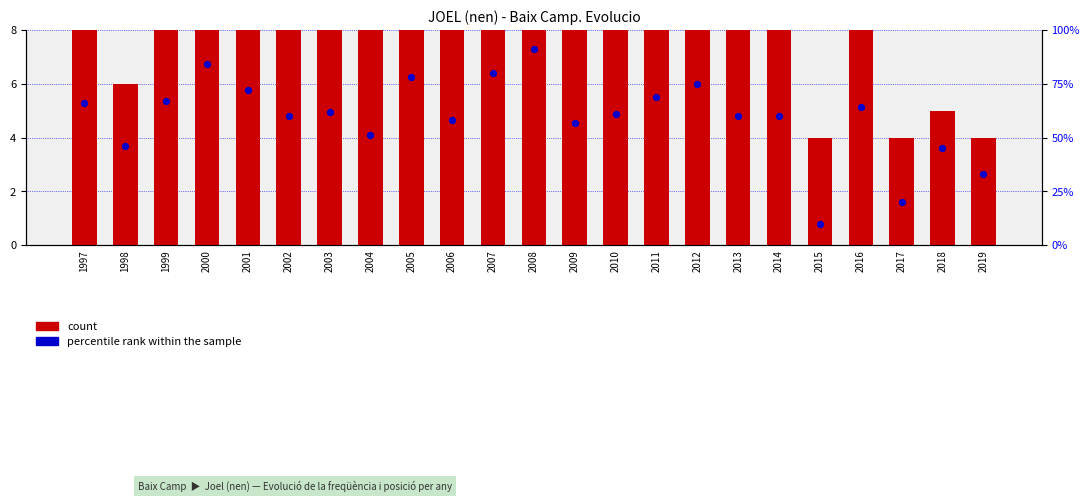

At which category is the sum across all series the highest?

2008